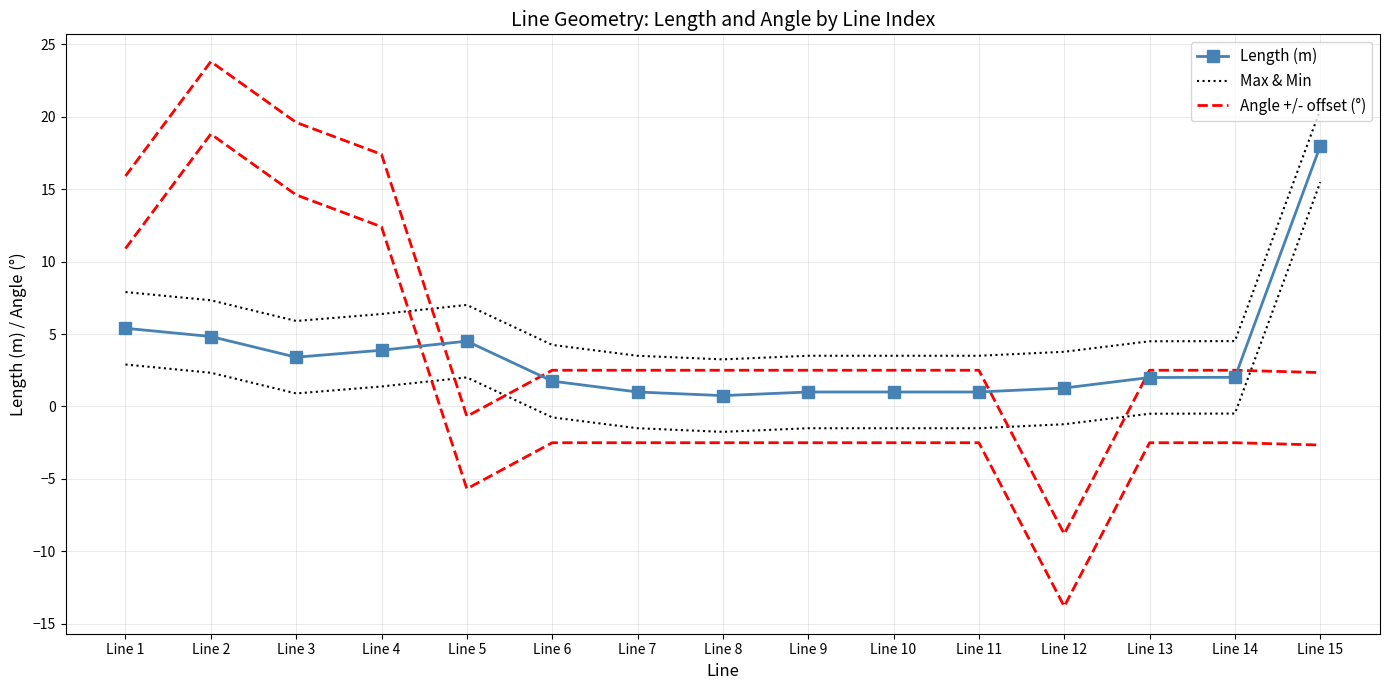

Does the chart have visible grid lines?

Yes